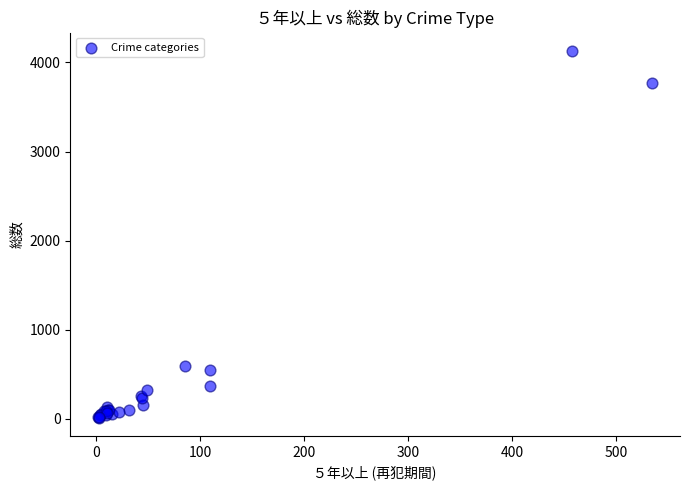

What Y value in the scatter plot is closest to 2071?

593